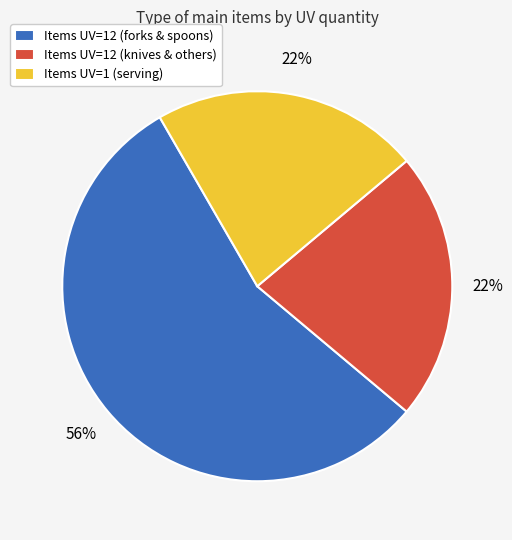

Approximately how many times larger is the value at Items UV=12 (forks & spoons) compared to Items UV=1 (serving)?

2.5